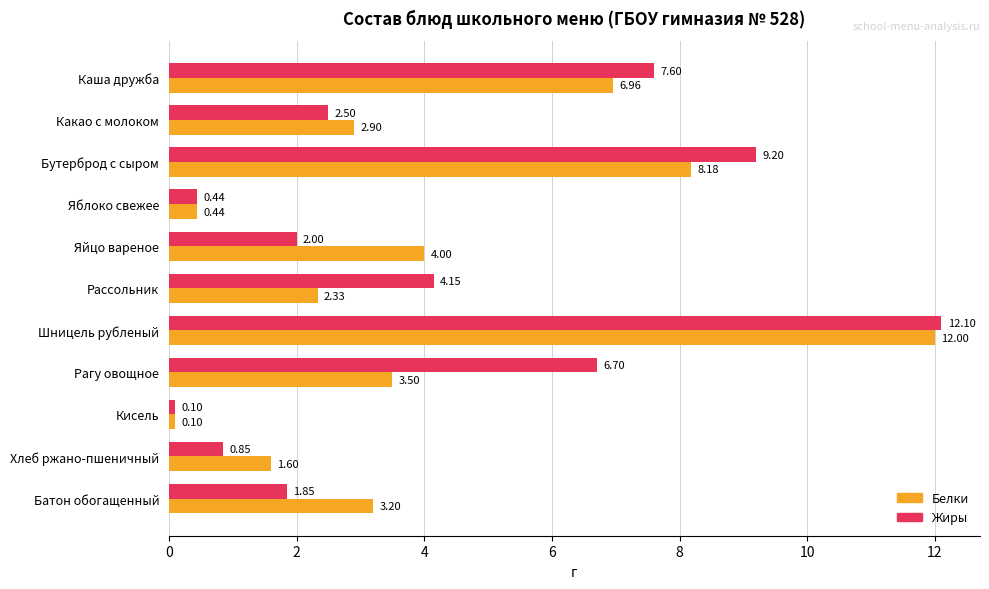

What is the difference between the highest and lowest values at Яйцо вареное?

2.0